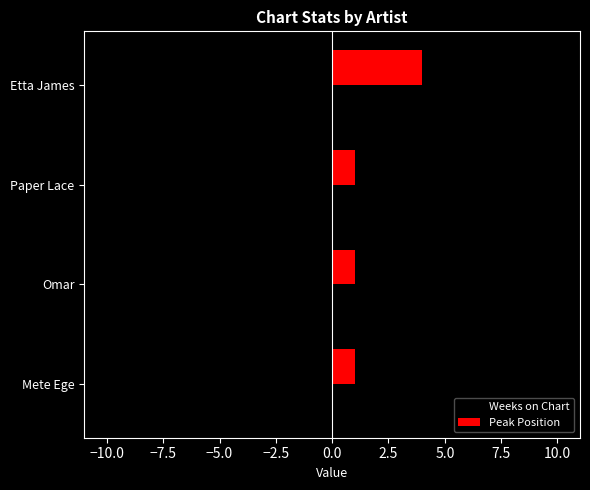

What value does the Weeks on Chart series have at Paper Lace?

-10